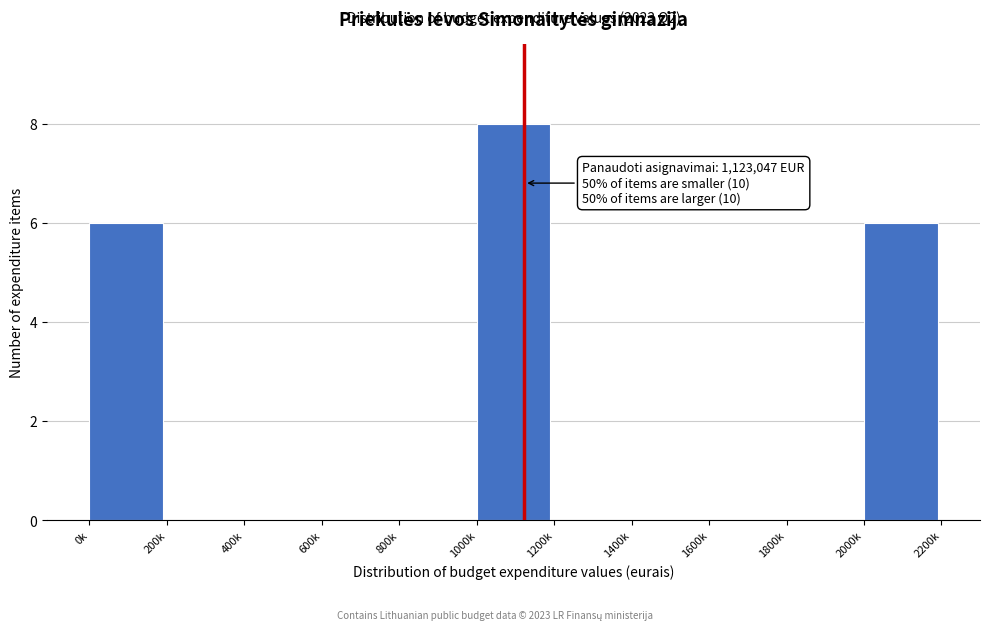

Reading left to right, list all the values displayed in this chart.

0k=6	200k=0	400k=0	600k=0	800k=0	1000k=8	1200k=0	1400k=0	1600k=0	1800k=0	2000k=6